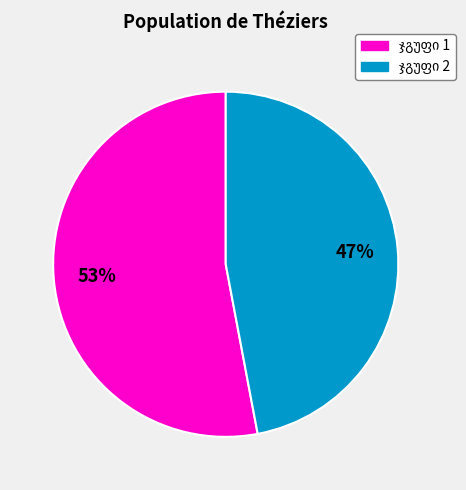

Does any single category account for the majority?

Yes